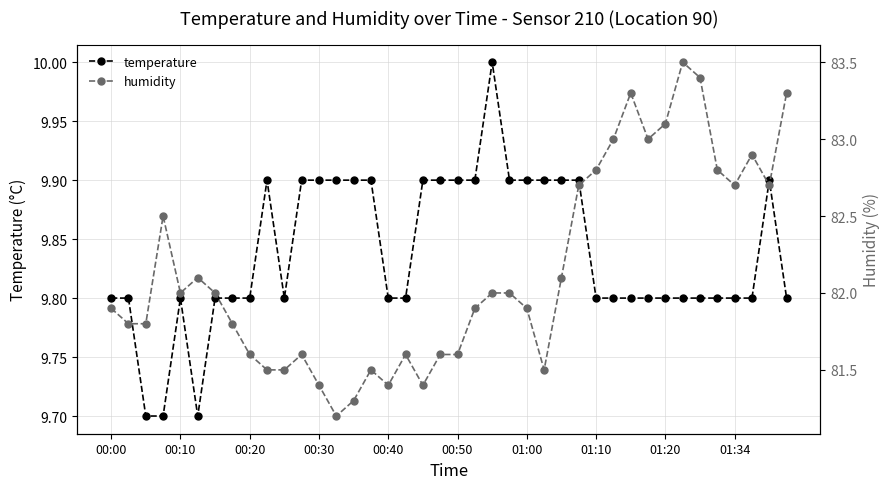

What is the value of the humidity point at the 3rd from the left?

81.8